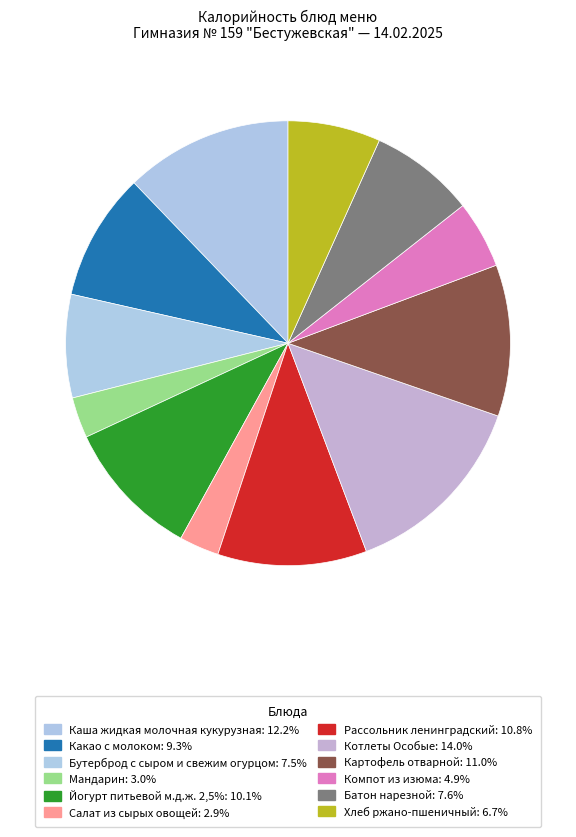

Rank the categories by value from lowest to highest.

Салат из сырых овощей, Мандарин, Компот из изюма, Хлеб ржано-пшеничный, Бутерброд с сыром и свежим огурцом, Батон нарезной, Какао с молоком, Йогурт питьевой м.д.ж. 2,5%, Рассольник ленинградский, Картофель отварной, Каша жидкая молочная кукурузная, Котлеты Особые